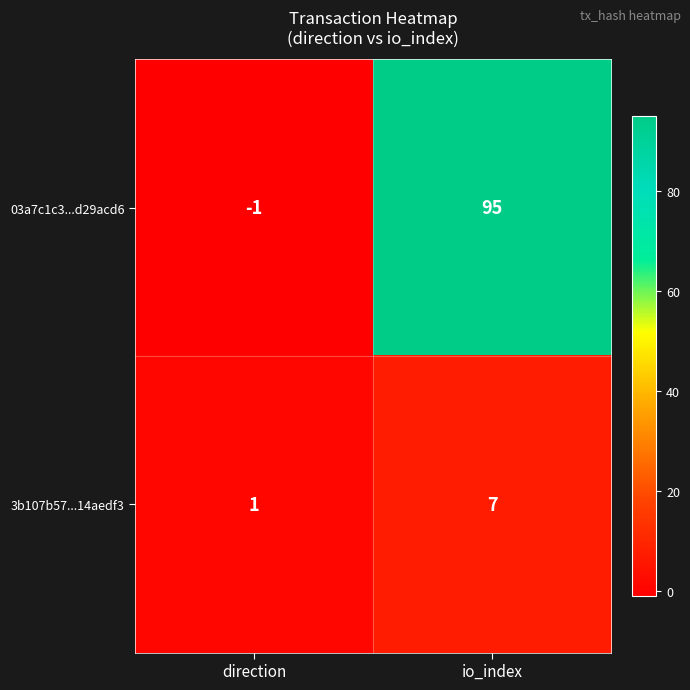

Between direction and io_index, which series saw the biggest shift?

03a7c1c3...d29acd6